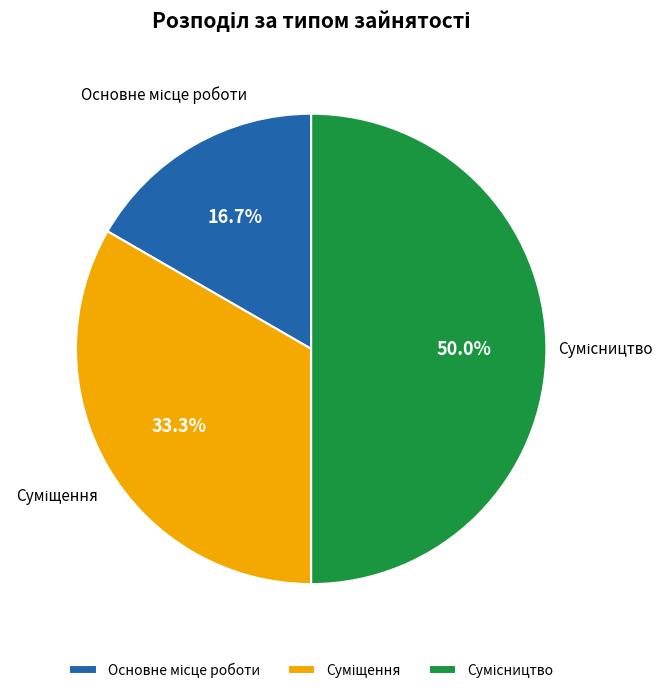

How many slices are in this pie chart?

3